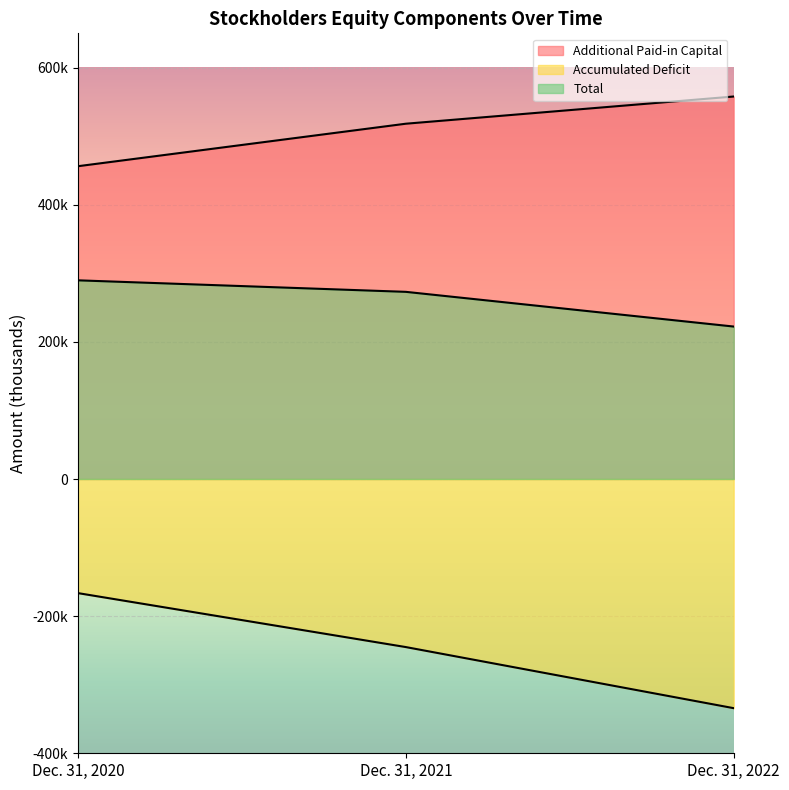

What is the sum of the Additional Paid-in Capital values at Dec. 31, 2020 and Dec. 31, 2022?

1014063